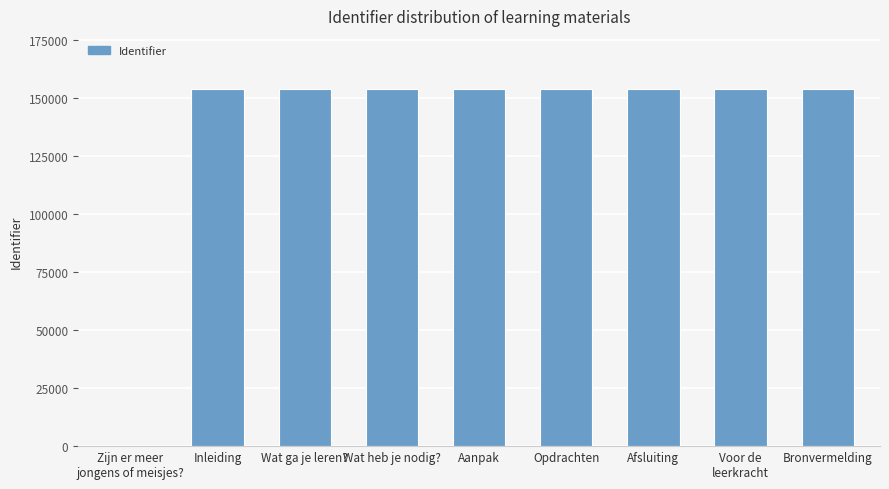

What is the ratio of the value at Aanpak to the value at Wat heb je nodig??

1.0